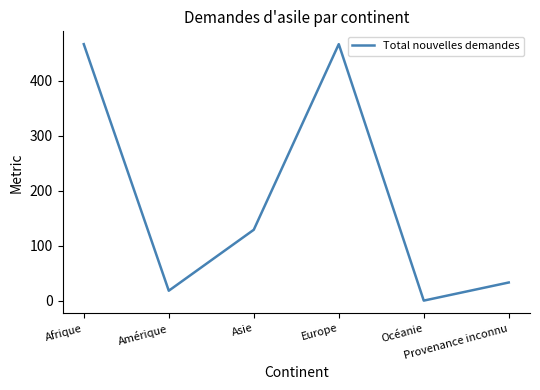

What is the maximum value shown in the chart?

467